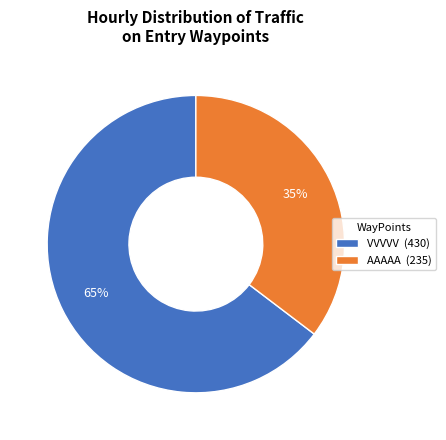

To the nearest percent, what percentage of the pie is AAAAA?

35%